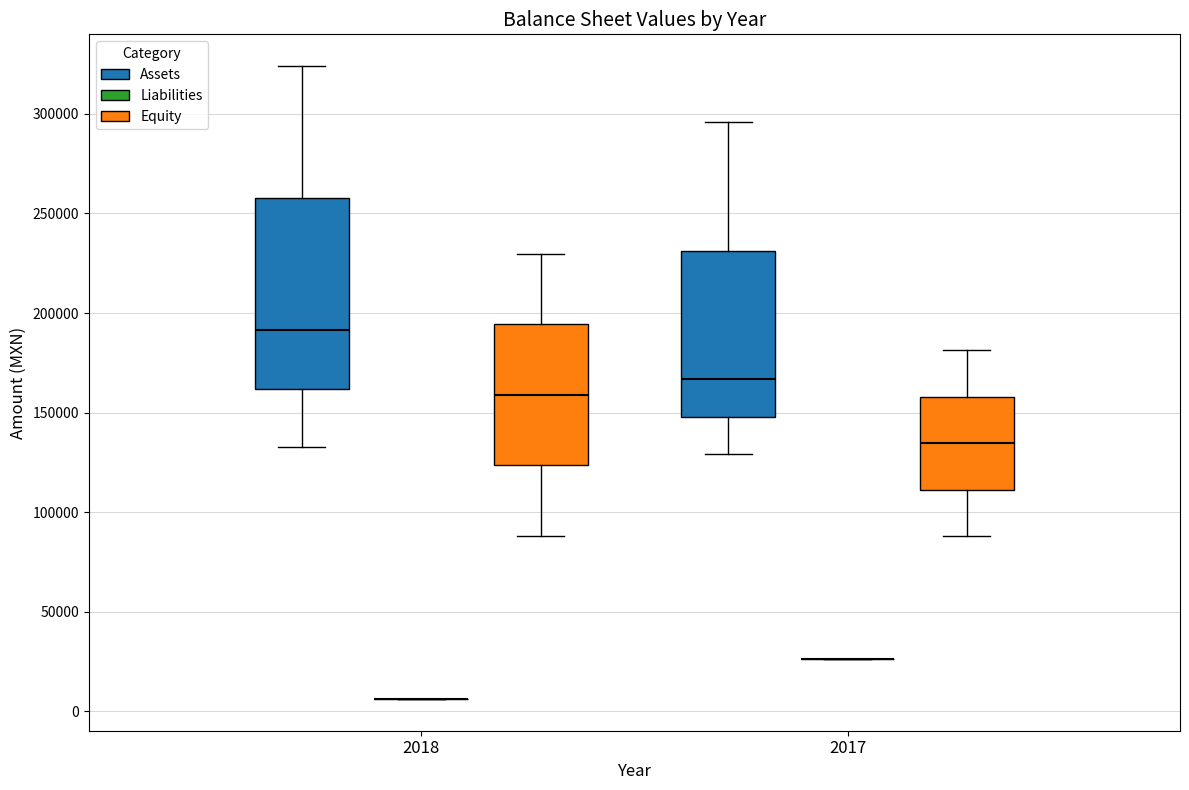

Comparing the boxes themselves (not the whiskers), which one is the tallest?

2018 (Assets)